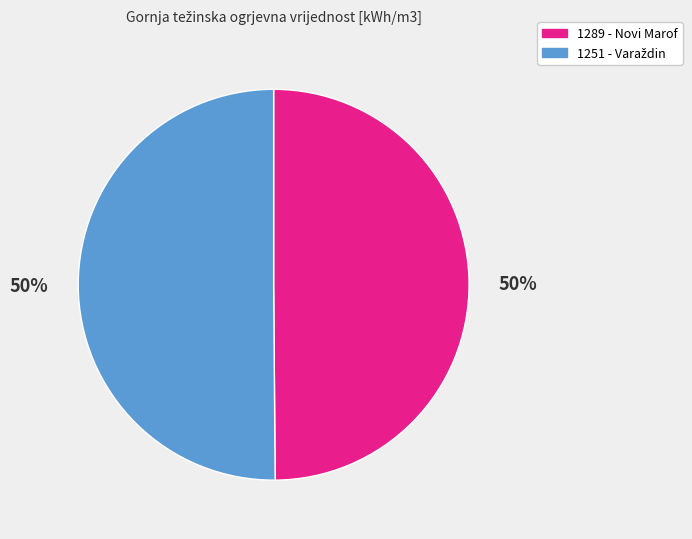

How many segments does this pie chart have?

2